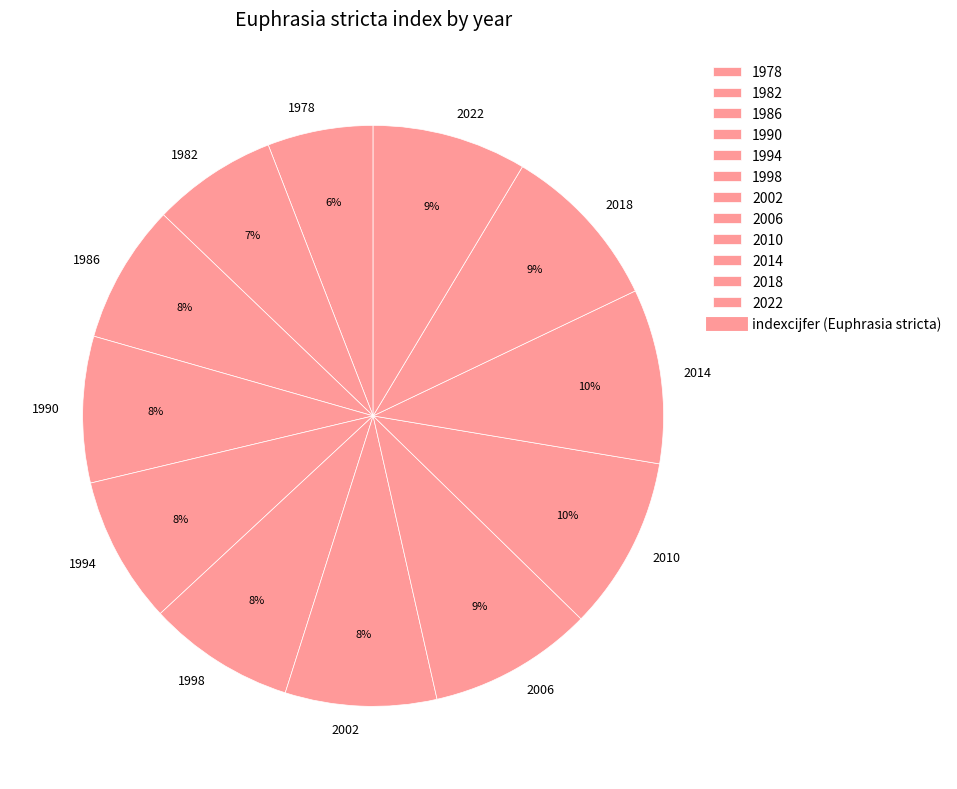

What is the smallest slice in the pie chart?

1978